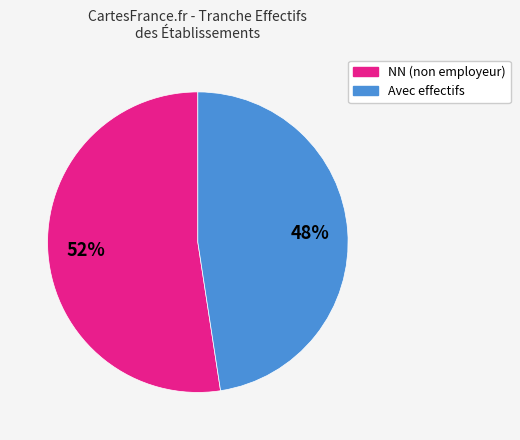

To the nearest percent, what is the average slice percentage?

50%